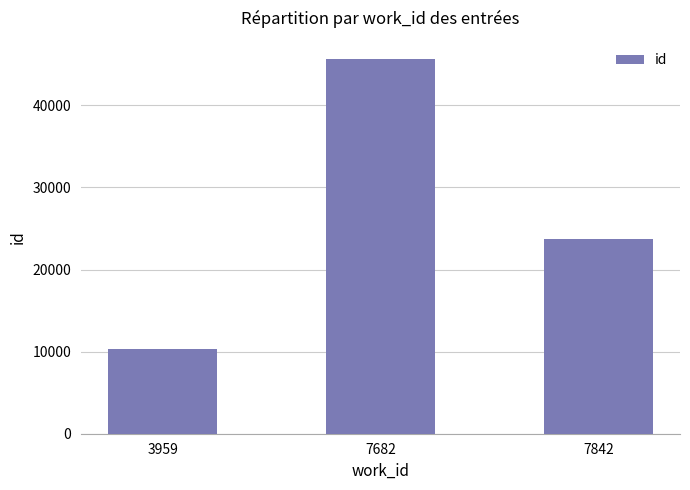

Reading left to right, transcribe all the data shown in this chart.

3959=10292	7682=45594	7842=23666